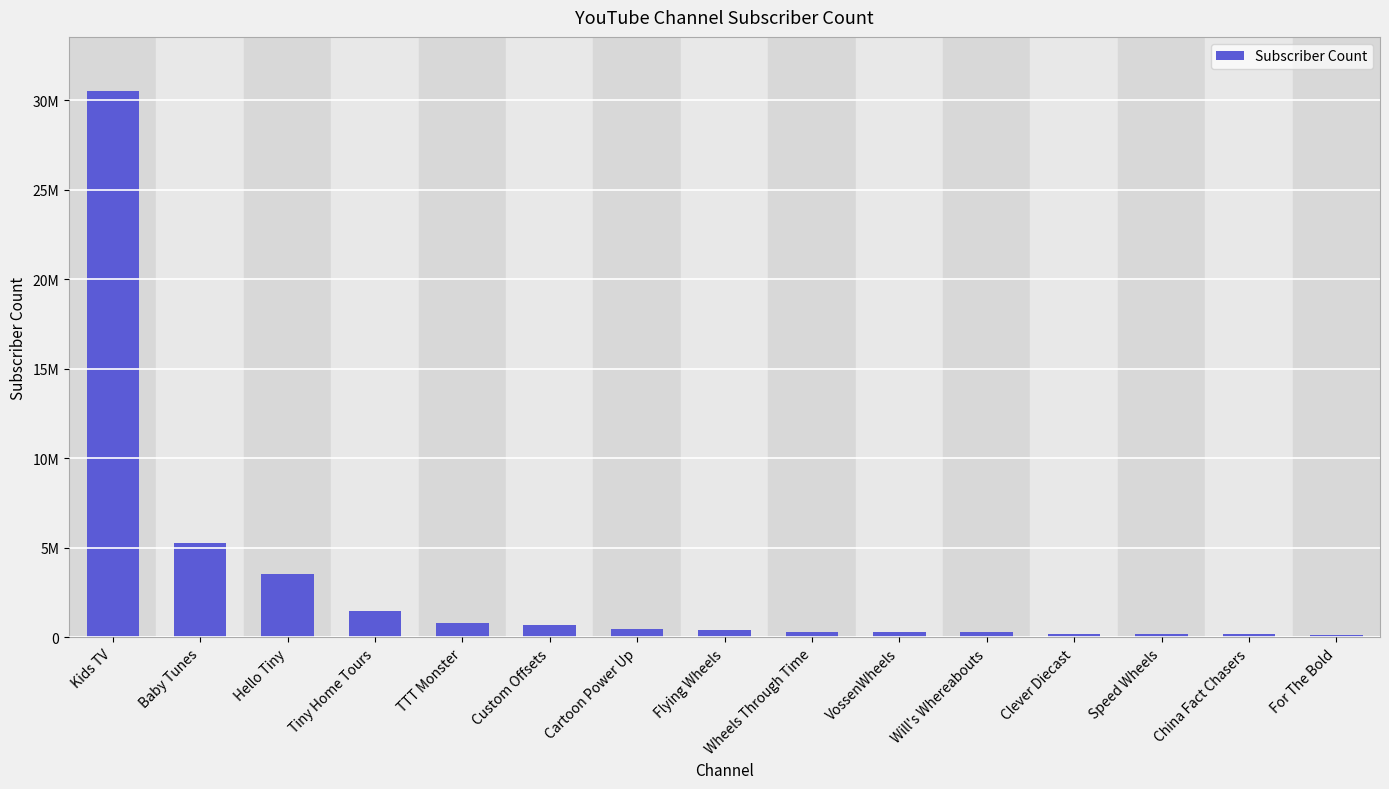

What is the difference between the second highest and second lowest values?

5112000